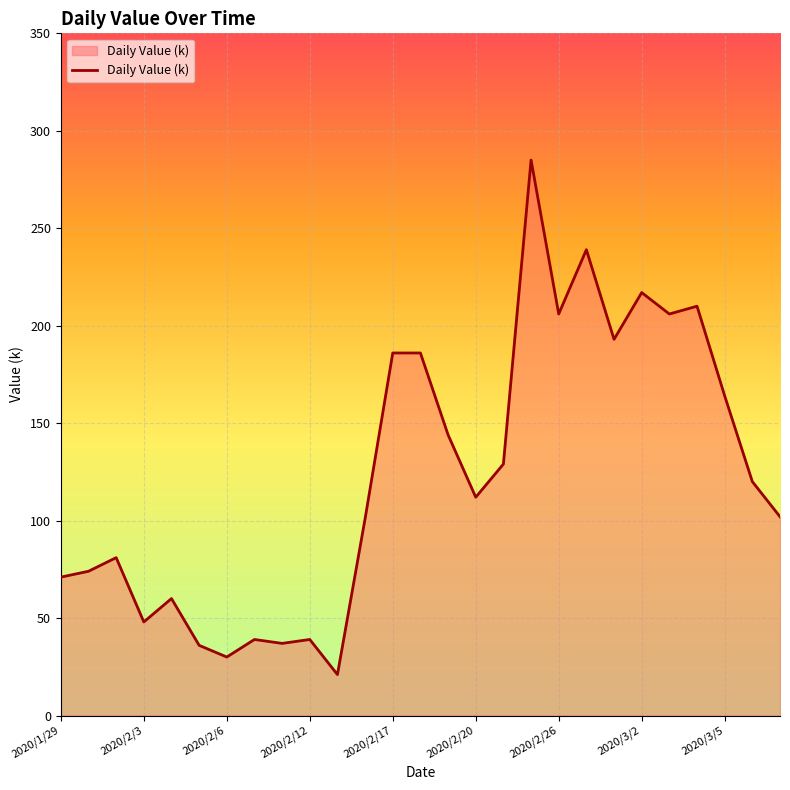

What is the average value?

124